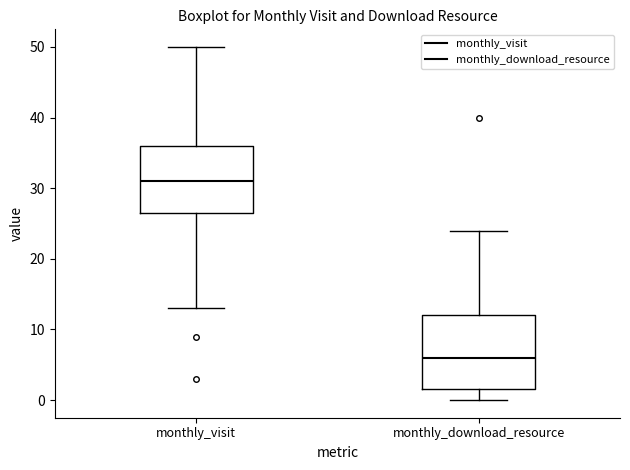

Where is the upper edge of the box for monthly_visit on the y-axis? The values are not printed on the chart, so give them approximately, as read against the axis.

36